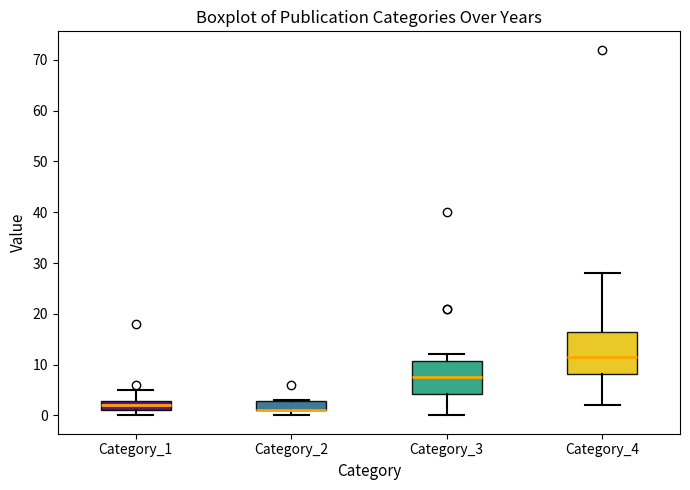

Reading left to right, read every box against the y-axis: the position of its median line, the range the box covers, and the ends of its whiskers. The values are not printed on the chart, so give them approximately, as read against the axis.

Category_1: median 2, box 1 to 3, whiskers 0 to 5
Category_2: median 1 (drawn on the box's lower edge), box 1 to 3, whiskers 0 to 3
Category_3: median 8, box 4 to 11, whiskers 0 to 12
Category_4: median 12, box 8 to 17, whiskers 2 to 28